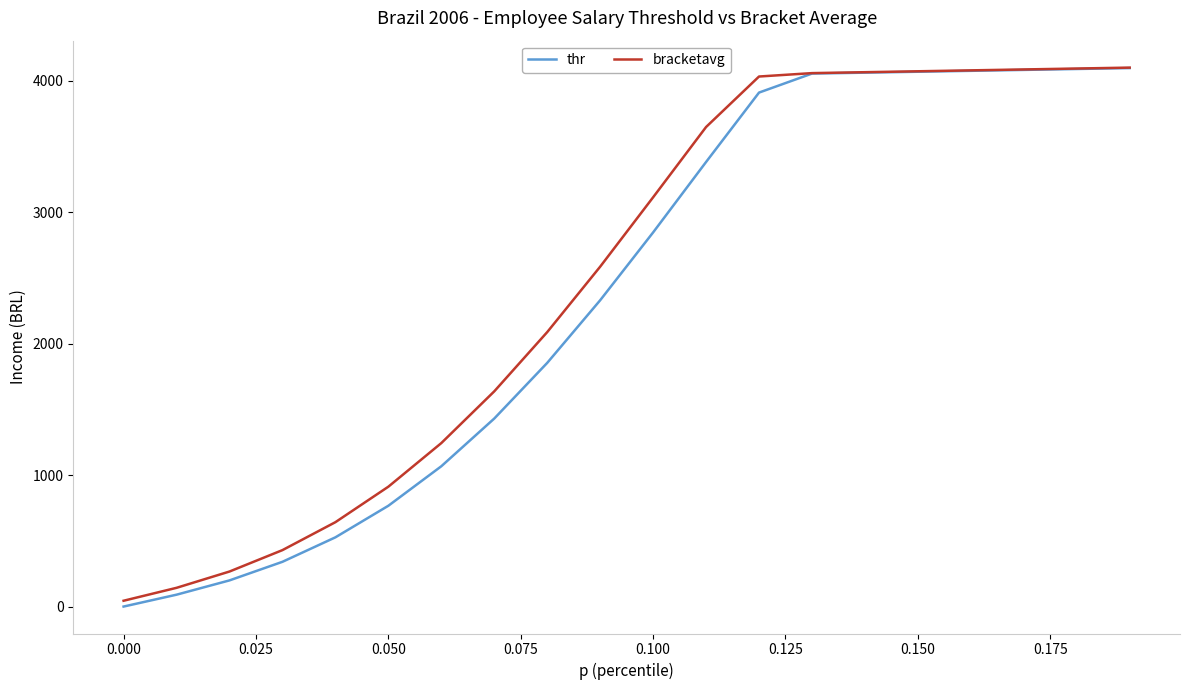

What is the sum of all thr values?

47276.4